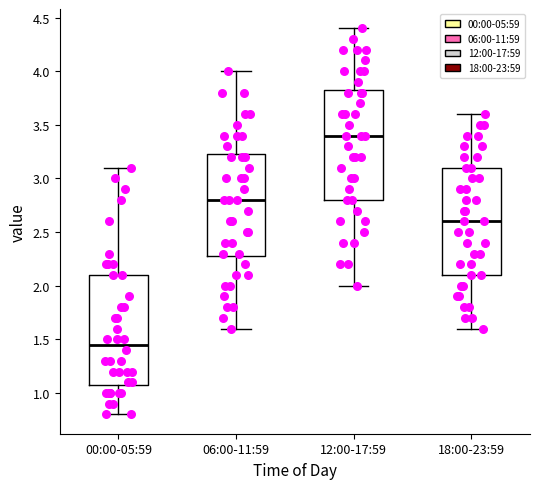

Which box has the lowest median line?

00:00-05:59